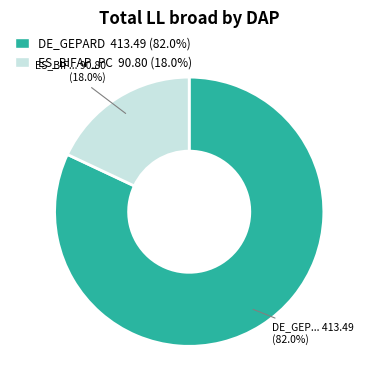

How many segments does this pie chart have?

2